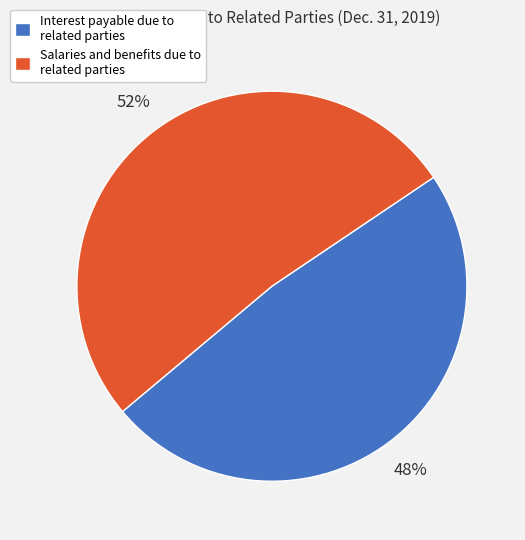

Between Salaries and benefits due to related parties and Interest payable due to related parties, which is larger?

Salaries and benefits due to related parties